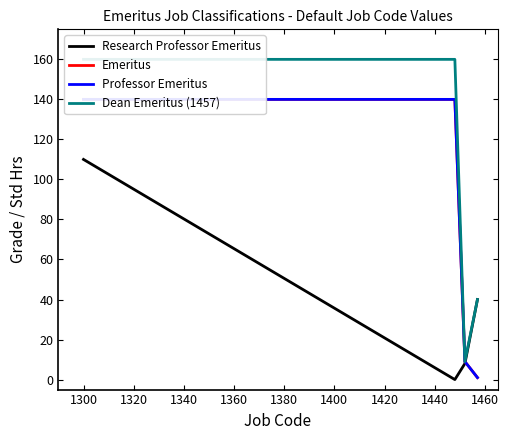

Reading right to left, extract all data points from this chart.

Research Professor Emeritus: 40	8	0	110
Emeritus: 1	9	140	140
Professor Emeritus: 1	9	140	140
Dean Emeritus (1457): 40	9	160	160